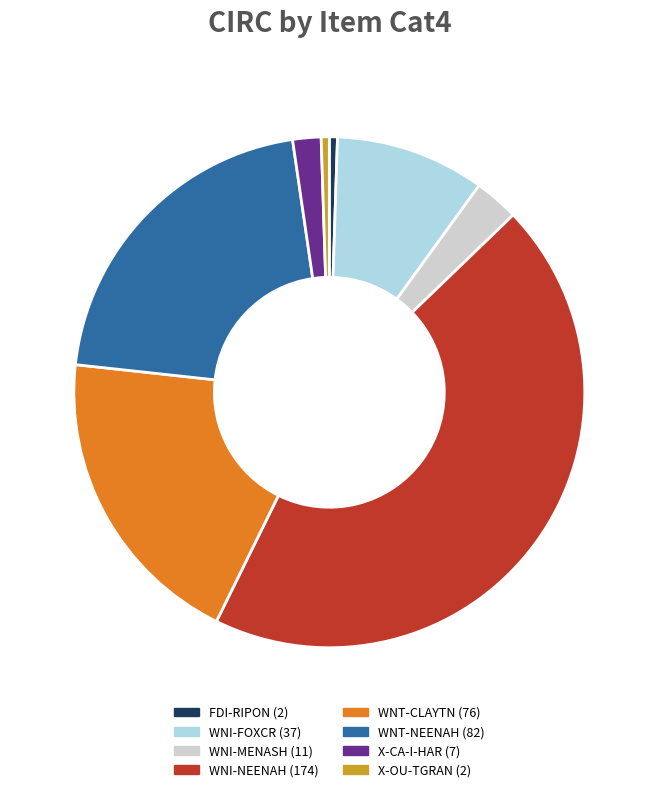

What is the ratio of the value at X-OU-TGRAN to the value at X-CA-I-HAR?

0.3